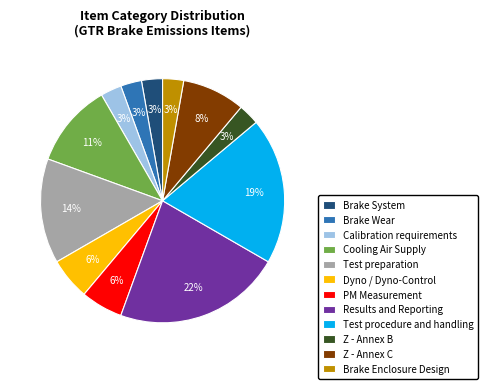

To the nearest percent, what portion does Calibration requirements represent?

3%